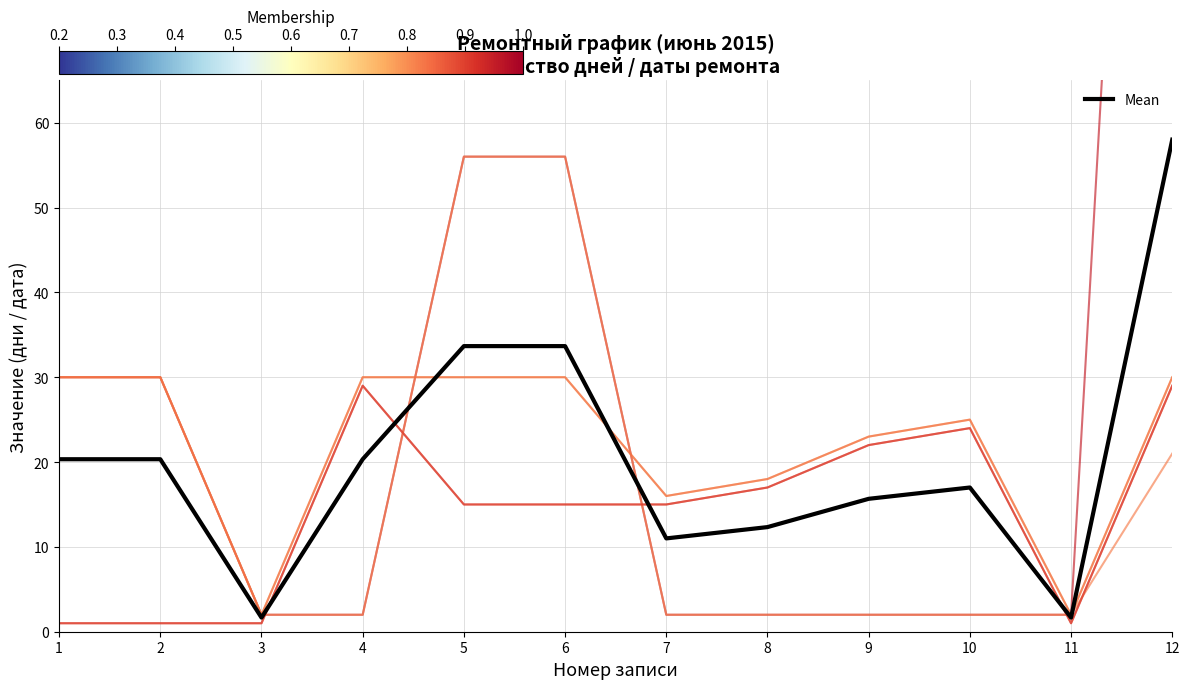

Is it true that Item 6 equals 2 at 3?

True